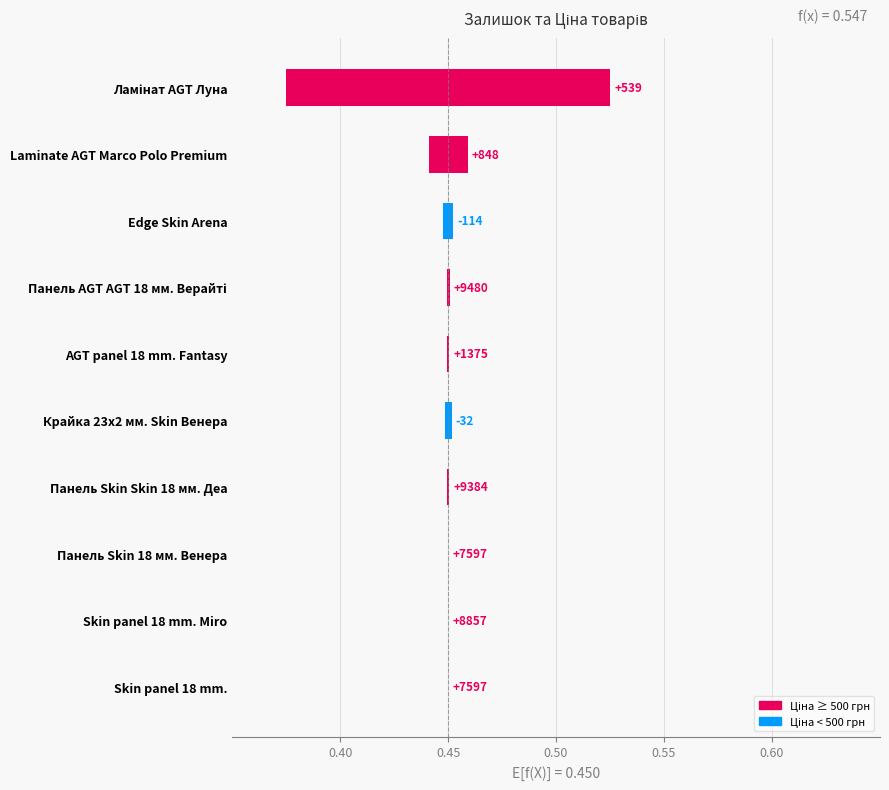

What is the difference between the maximum and minimum values?

0.1